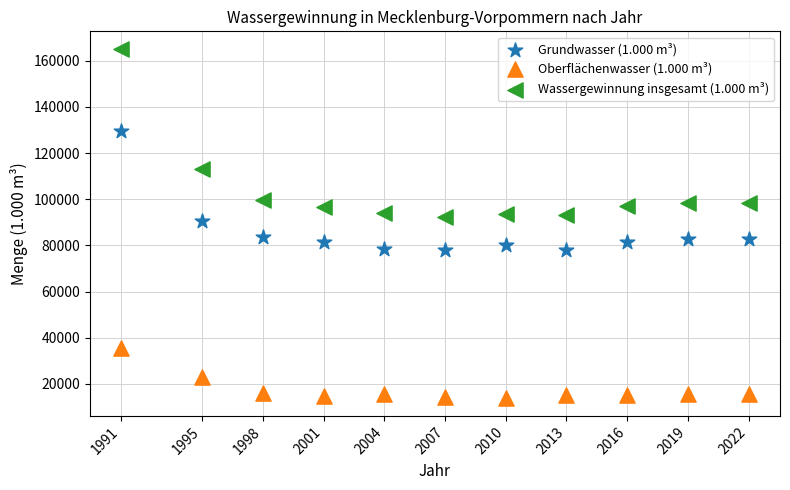

Which series has the largest Y range (max minus min)?

Wassergewinnung insgesamt (1.000 m³)